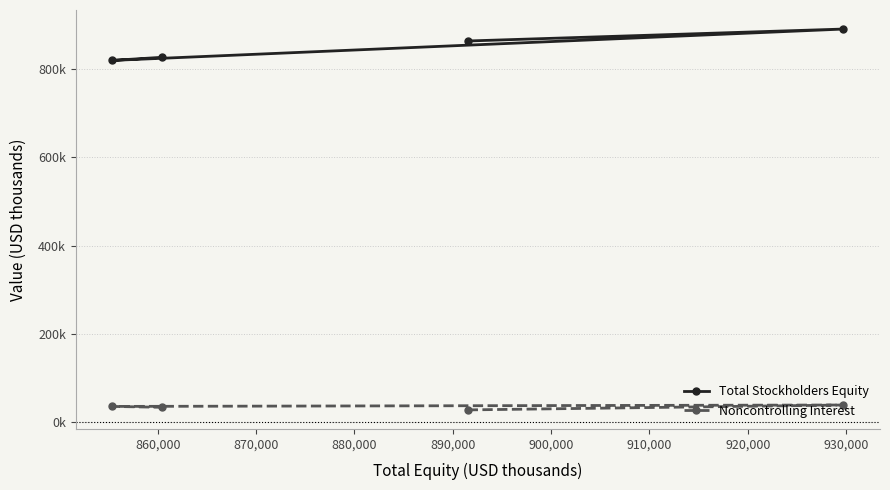

At how many categories does at least one series exceed 617381?

4